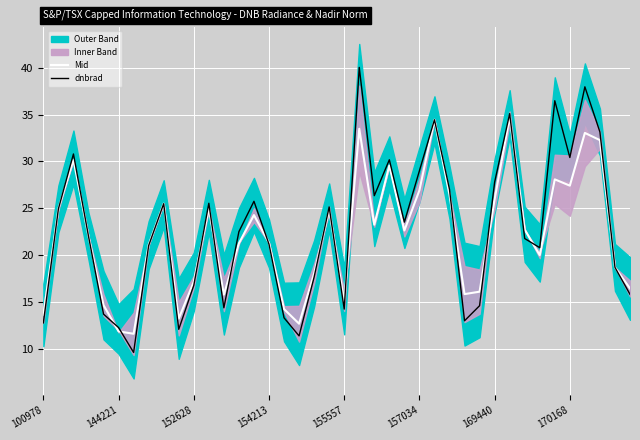

Read the Mid value at 11.

25.0